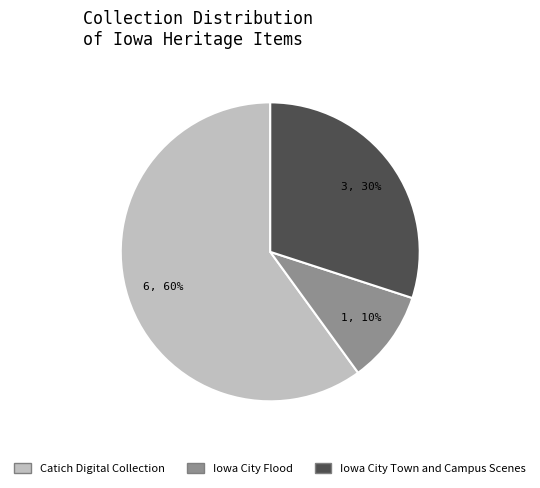

Approximately how many times larger is the value at Catich Digital Collection compared to Iowa City Flood?

6.0